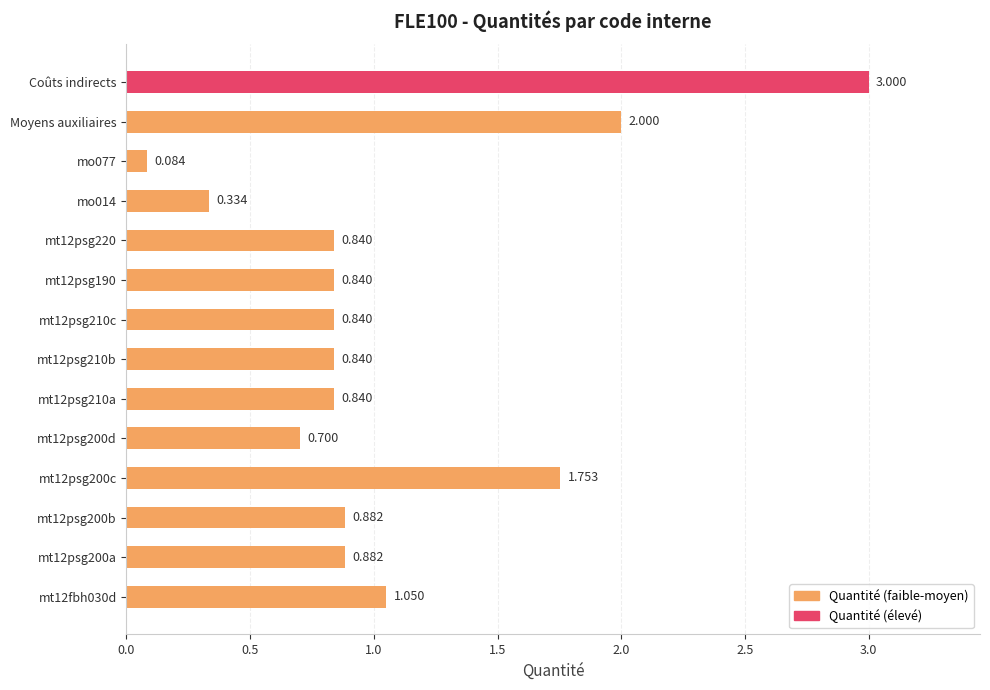

Which category has the highest value across all series?

Coûts indirects